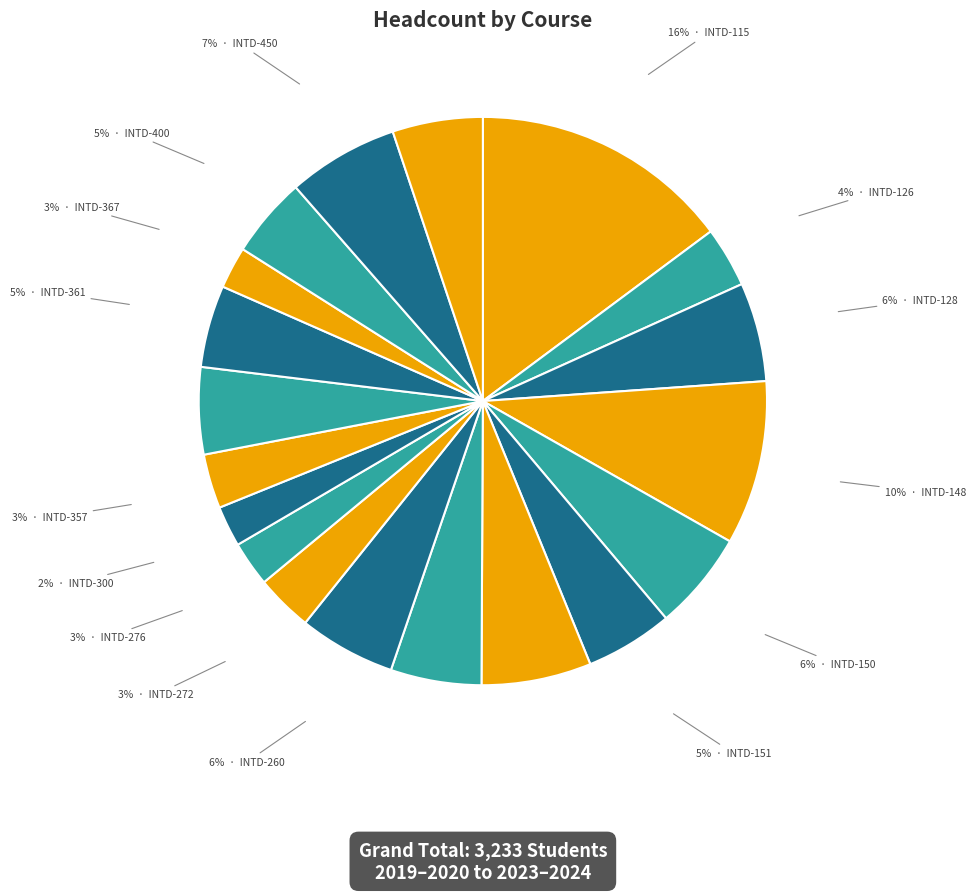

To the nearest percent, what is the average slice percentage?

5%